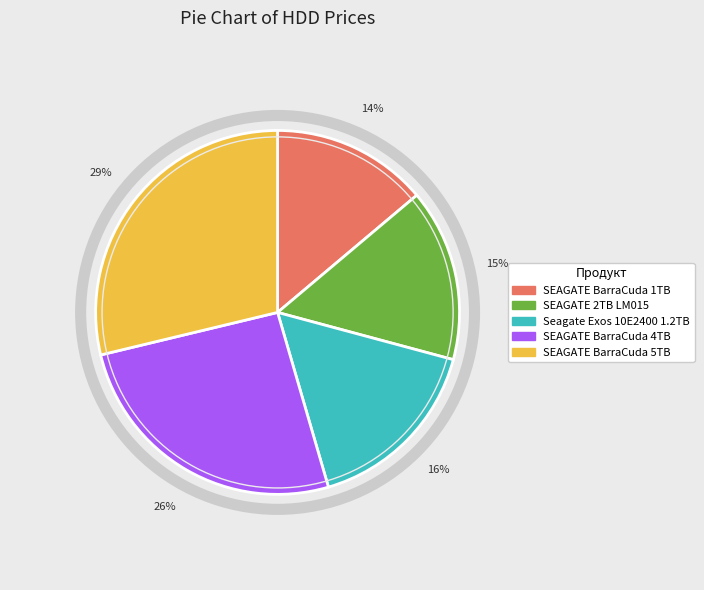

Which slice is the smallest?

SEAGATE BarraCuda 1TB